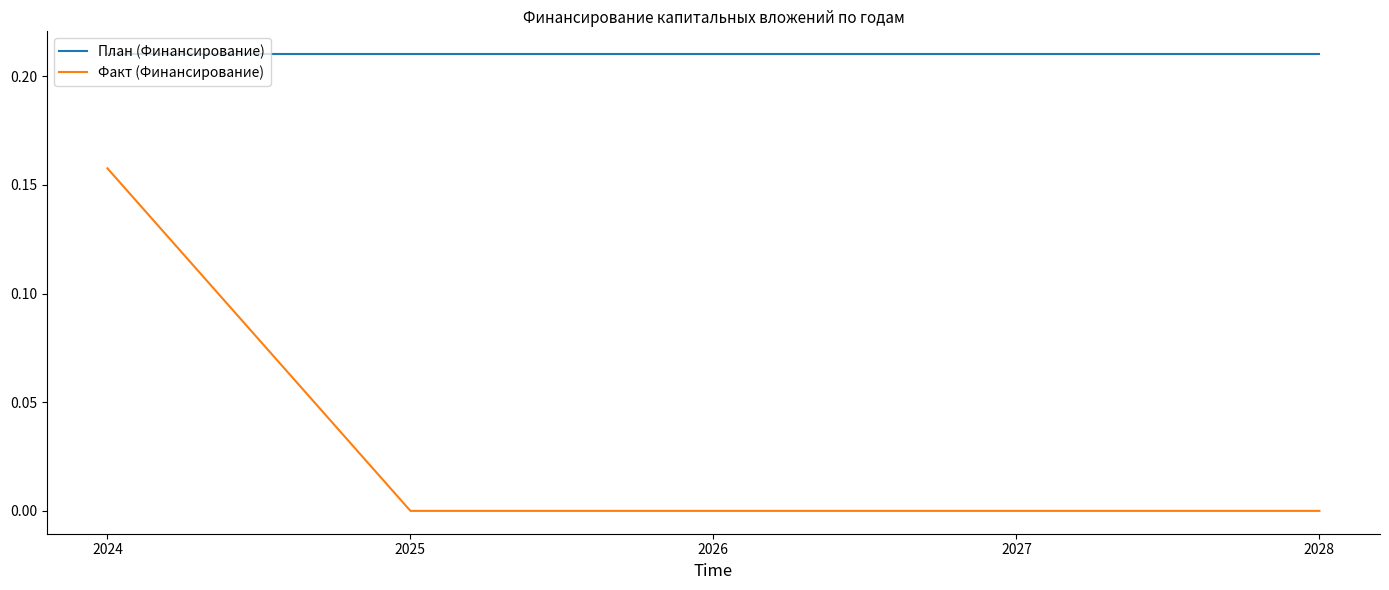

Which series has the widest spread of values?

Факт (Финансирование)